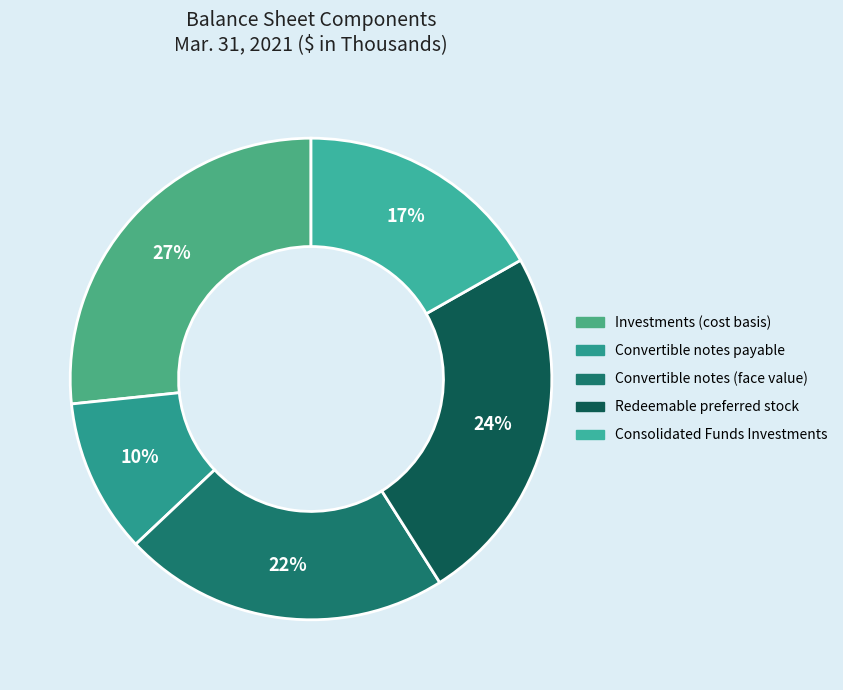

Which slice is the smallest?

Convertible notes payable